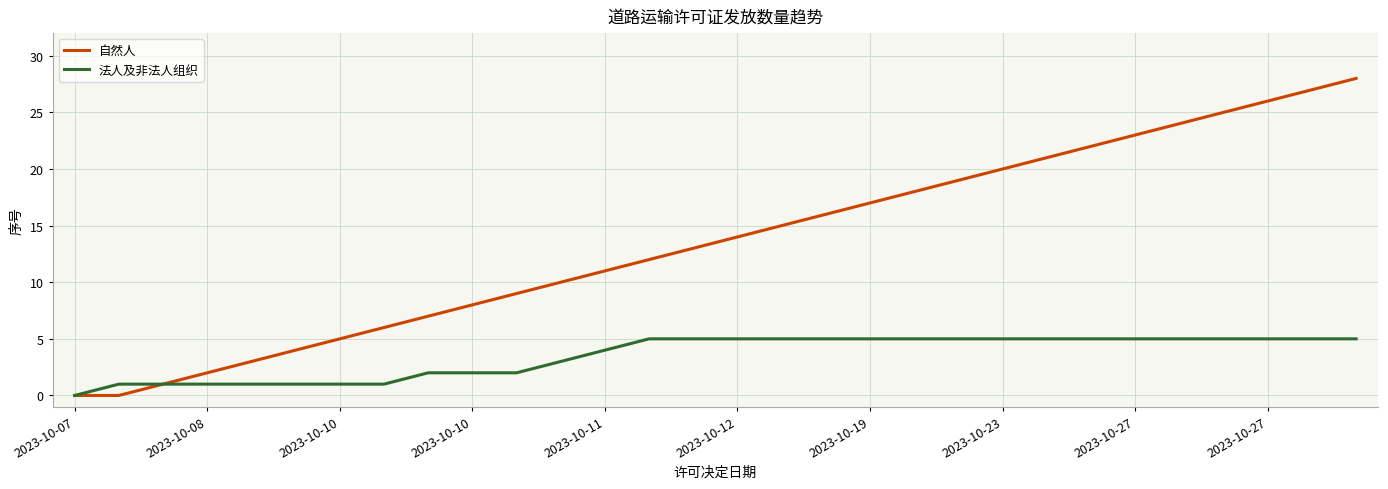

What is the highest value of the 自然人 series?

28